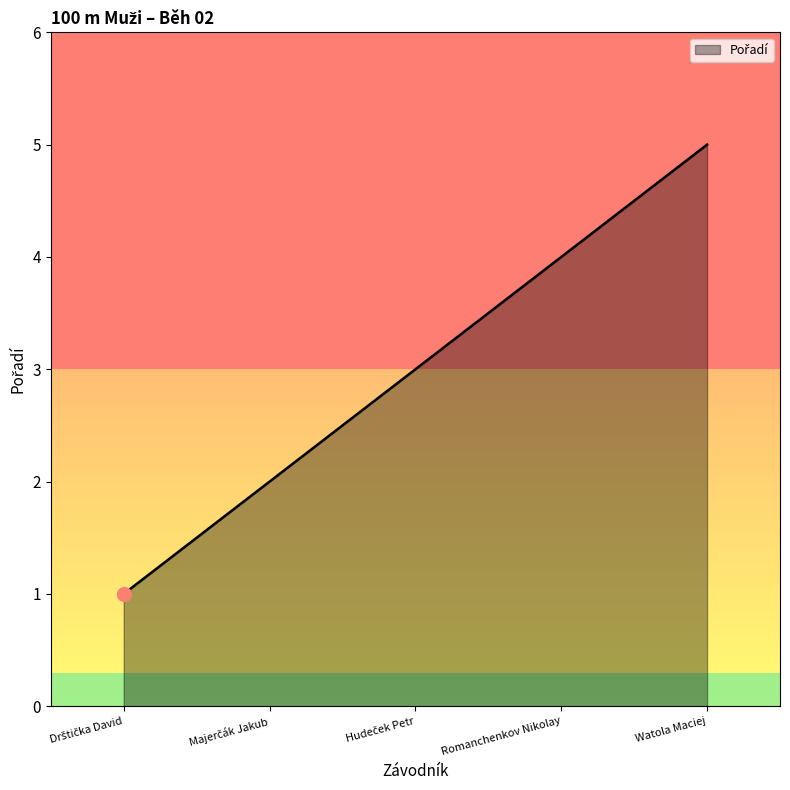

True or false: the data has more than 0 interior local peaks.

False